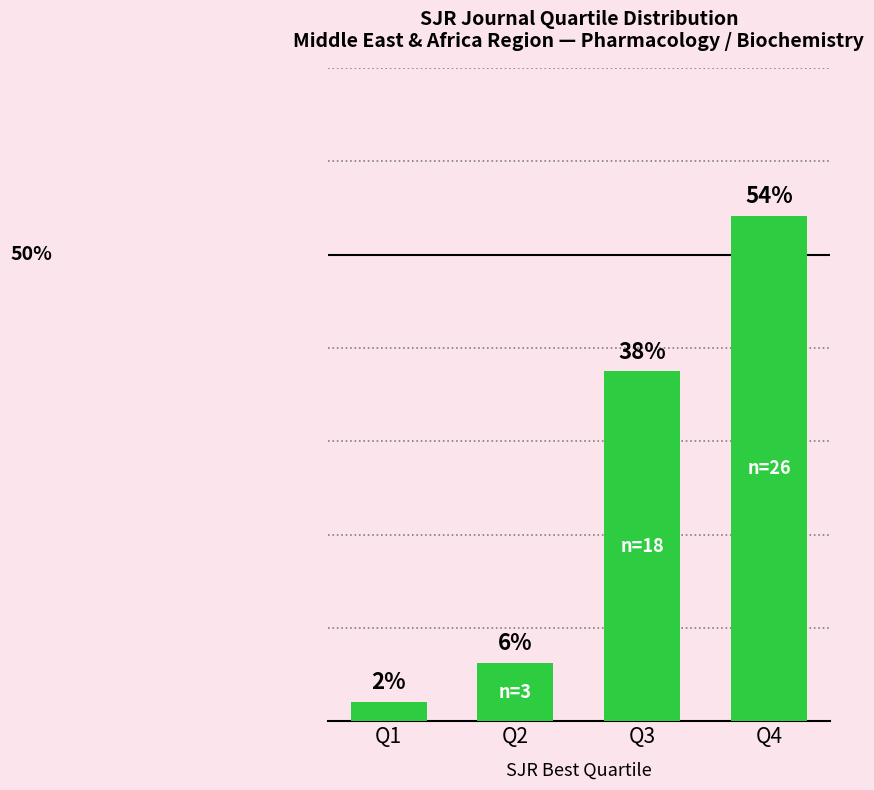

The chart shows a value of 37.5 at Q3. True or false?

True